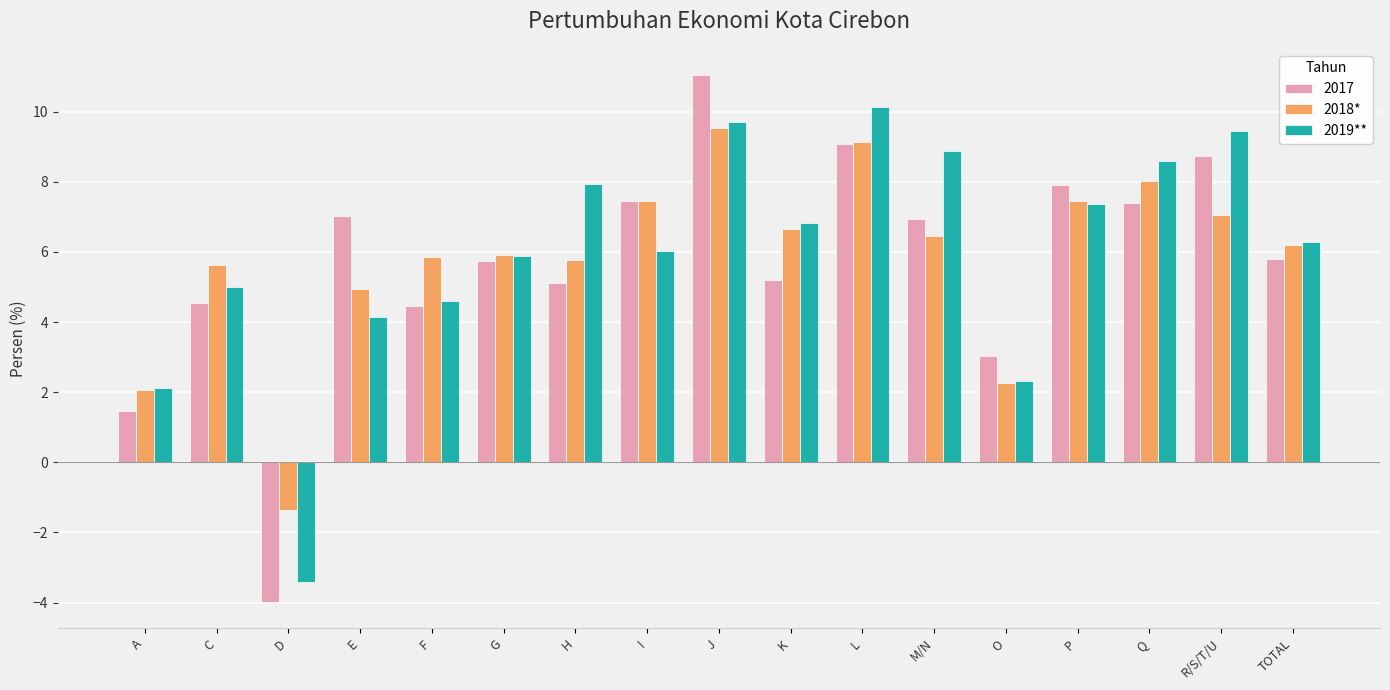

Rank the series at K from highest to lowest value.

2019**, 2018*, 2017